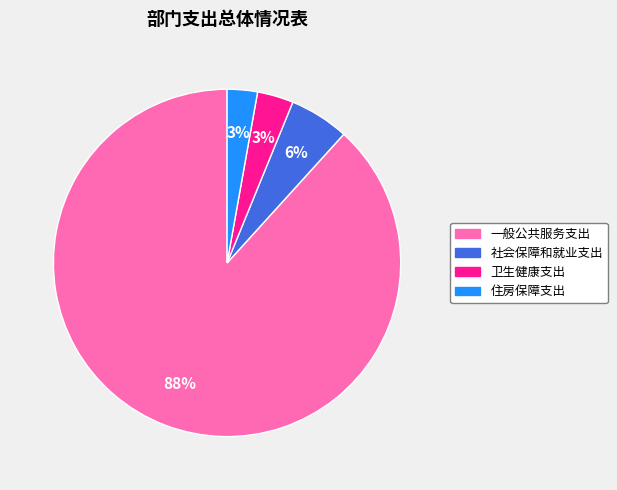

To the nearest percent, what percentage of the pie is 卫生健康支出?

3%